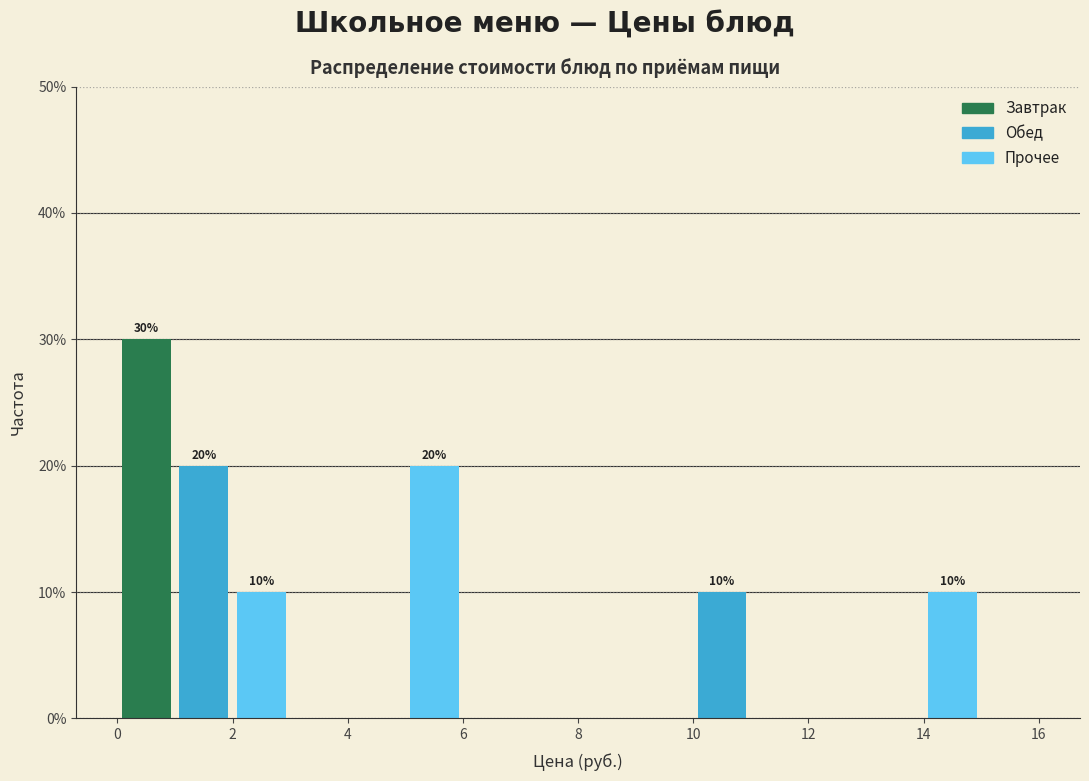

Over which range of the x-axis is the bar tallest?

0 to 1